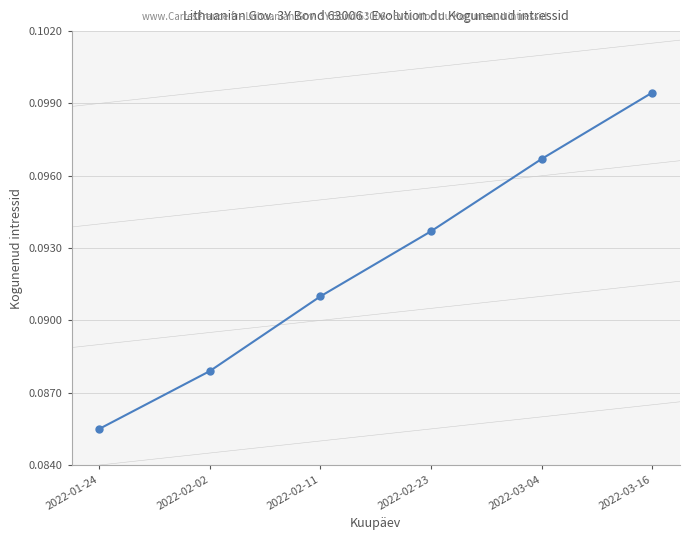

How many values are between 0 and 1?

6